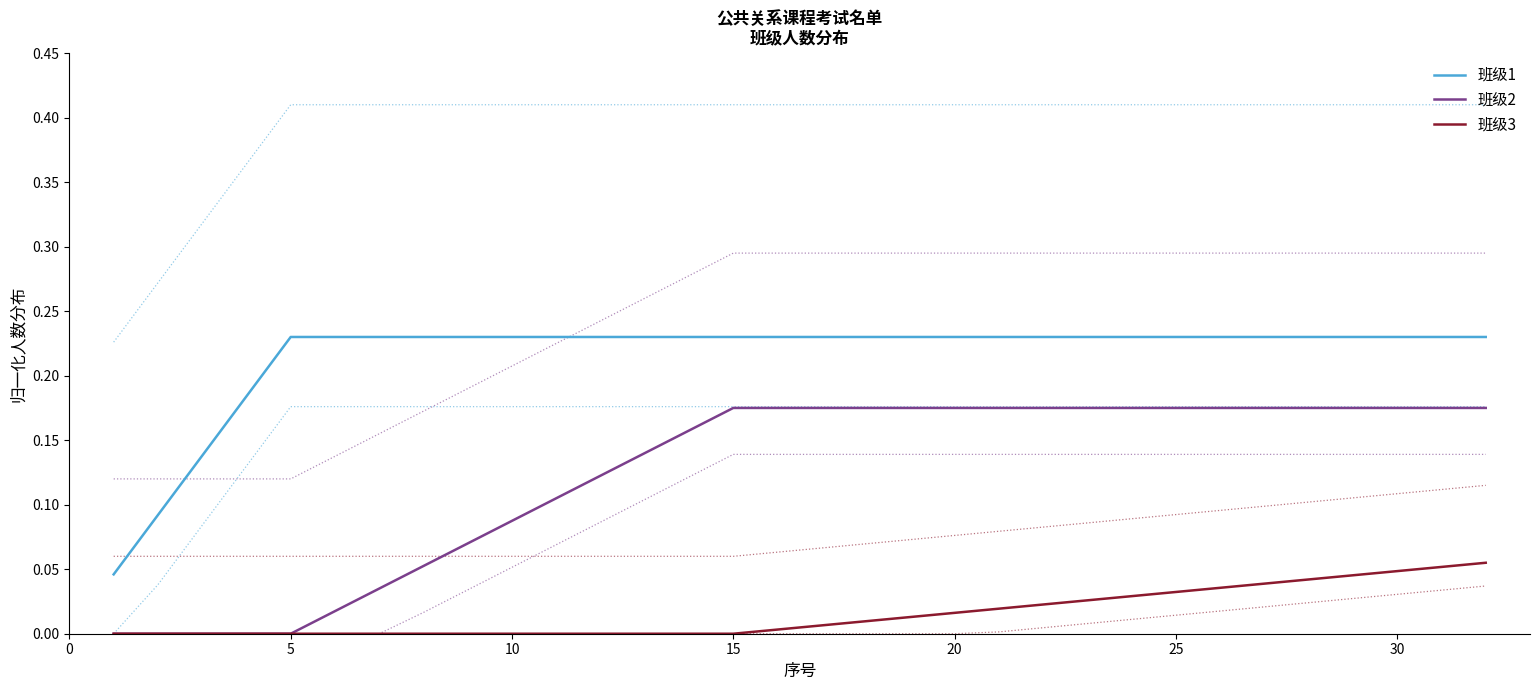

True or false: 班级3 has more than 2 interior local peaks.

False